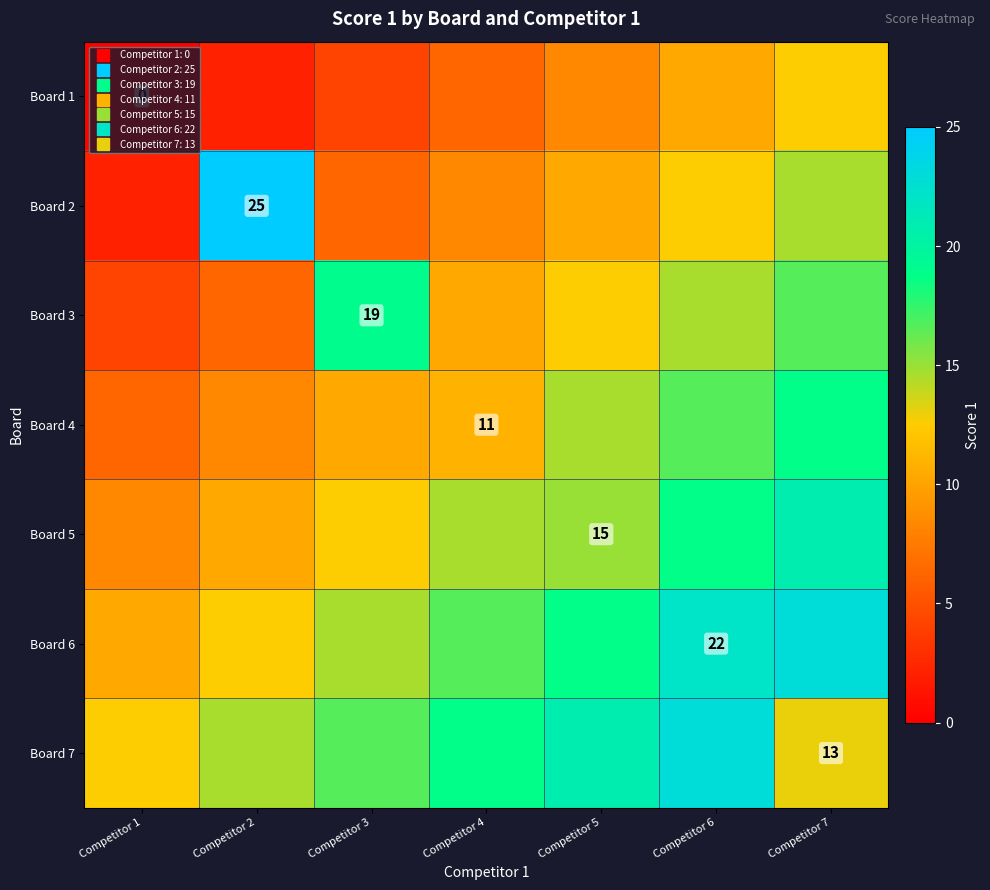

List the labels in order of Board 1 value, smallest first.

Competitor 1, Competitor 2, Competitor 3, Competitor 4, Competitor 5, Competitor 6, Competitor 7